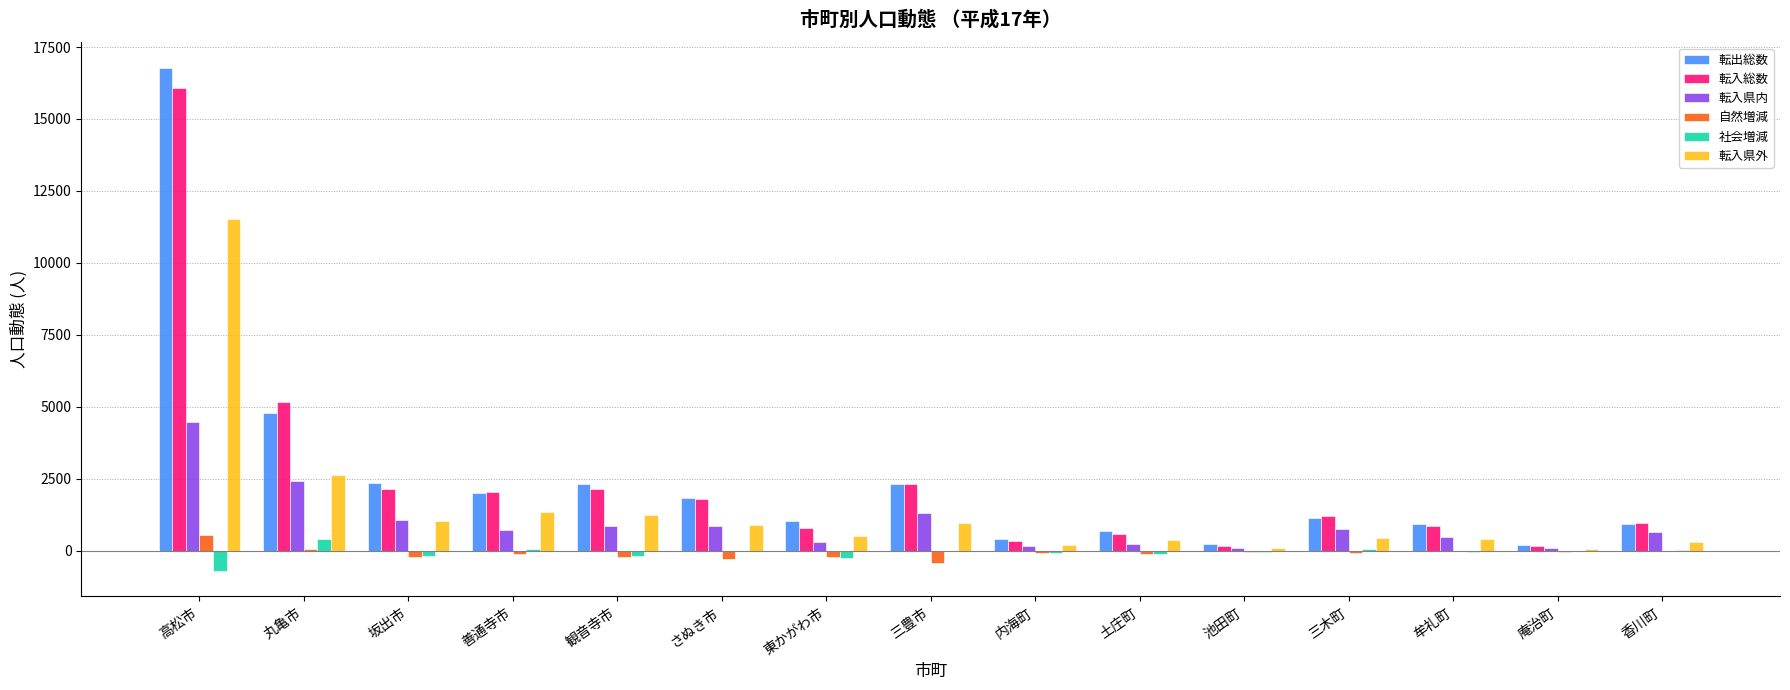

What is the total value across all series at 善通寺市?

6020